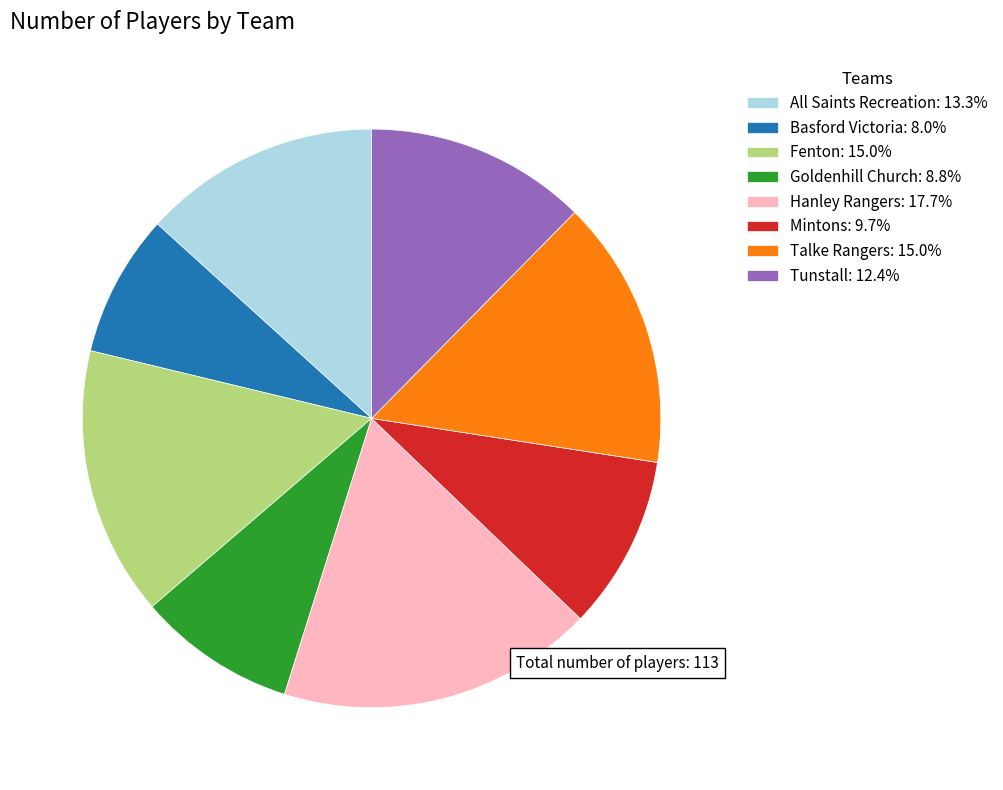

Approximately how many times larger is the value at Fenton compared to Tunstall?

1.2